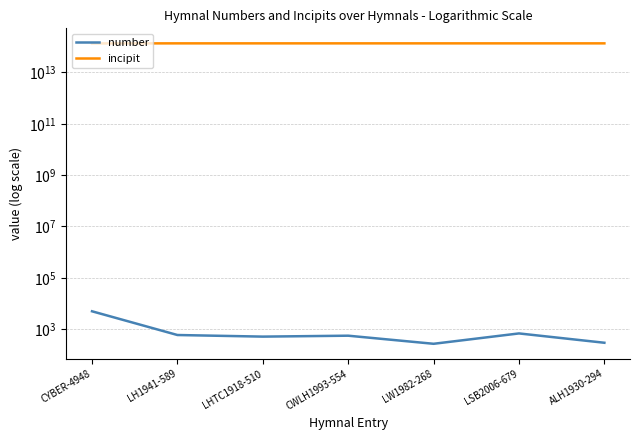

What position from the right is LH1941-589?

6